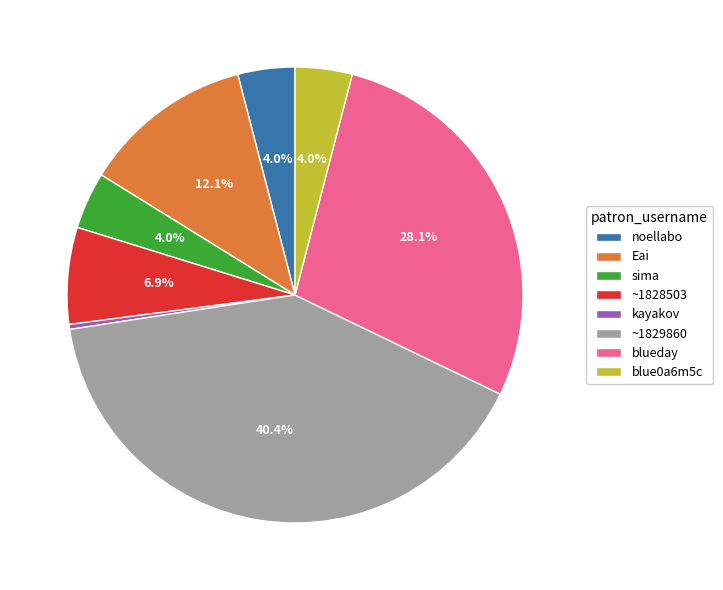

Between blueday and sima, which is larger?

blueday